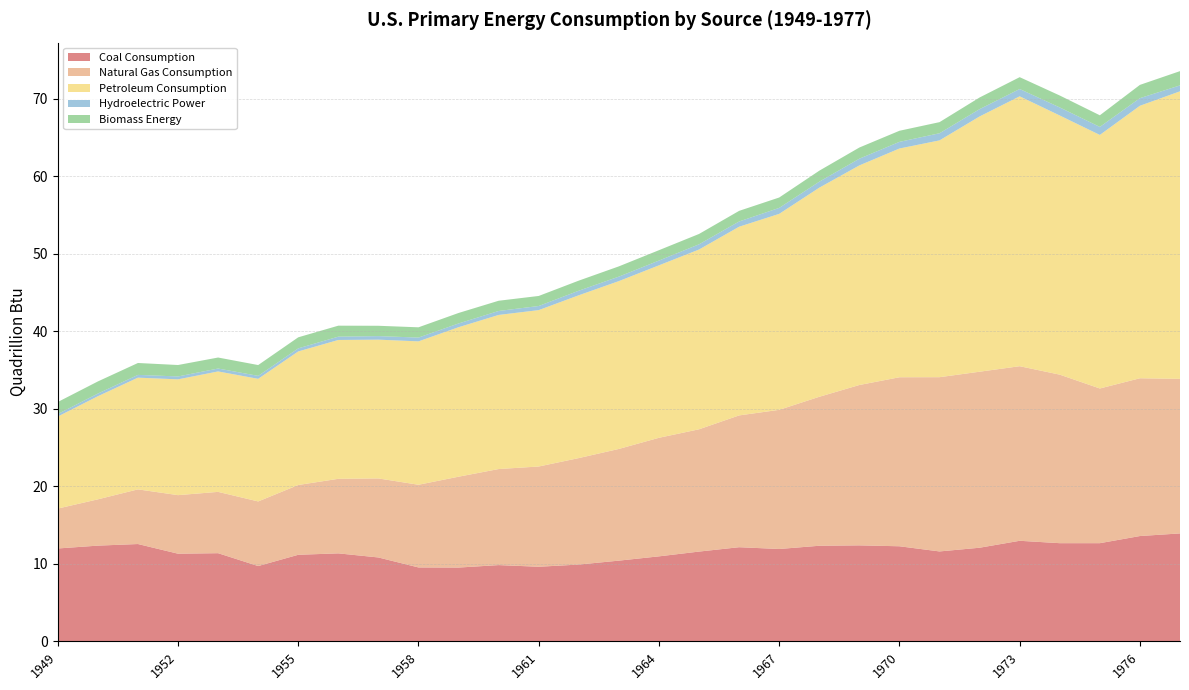

Reading left to right, what are all the values shown in this chart?

Coal Consumption: 12.0	12.3	12.6	11.3	11.4	9.7	11.2	11.3	10.8	9.5	9.5	9.8	9.6	9.9	10.4	11.0	11.6	12.1	11.9	12.3	12.4	12.3	11.6	12.1	13.0	12.7	12.7	13.6	13.9
Natural Gas Consumption: 5.1	6.0	7.0	7.5	7.9	8.3	9.0	9.6	10.2	10.7	11.7	12.4	12.9	13.7	14.4	15.3	15.8	17.0	17.9	19.2	20.7	21.8	22.5	22.7	22.5	21.7	19.9	20.3	19.9
Petroleum Consumption: 11.9	13.3	14.4	14.9	15.5	15.8	17.2	17.9	17.9	18.5	19.3	19.9	20.2	21.0	21.6	22.2	23.2	24.3	25.3	27.0	28.3	29.5	30.5	32.9	34.8	33.4	32.7	35.1	37.1
Hydroelectric Power: 0.3	0.3	0.4	0.4	0.4	0.4	0.4	0.4	0.5	0.5	0.5	0.5	0.5	0.6	0.6	0.6	0.7	0.7	0.8	0.8	0.9	0.9	0.9	0.9	0.9	1.0	1.0	1.0	0.8
Biomass Energy: 1.5	1.6	1.5	1.5	1.4	1.4	1.4	1.4	1.3	1.3	1.4	1.3	1.3	1.3	1.3	1.3	1.3	1.4	1.3	1.4	1.4	1.4	1.4	1.5	1.5	1.5	1.5	1.7	1.8